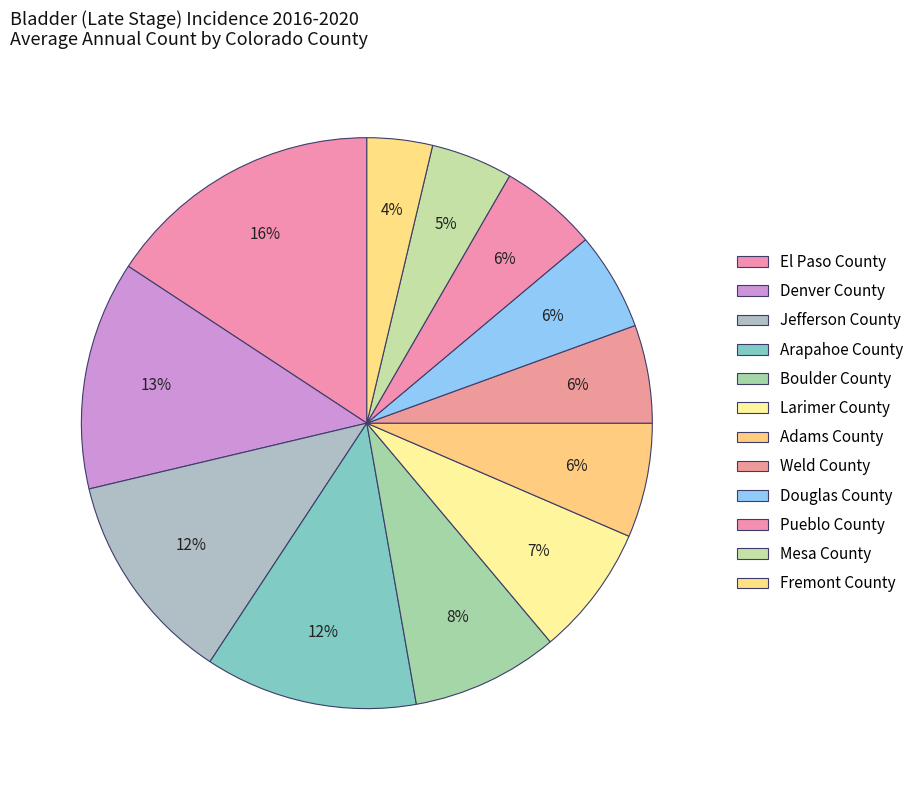

Which category has the biggest portion of the pie?

El Paso County